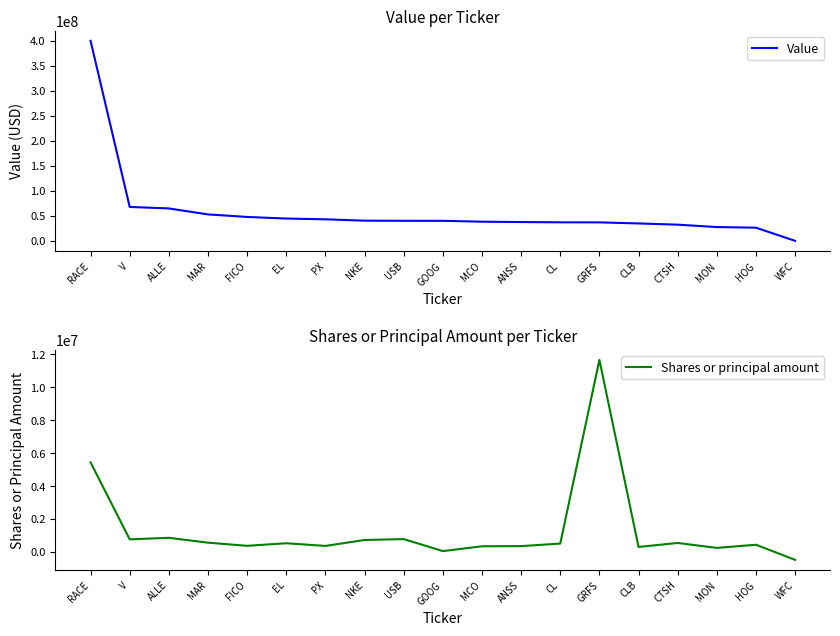

Reading right to left, extract all data points from this chart.

Value: WFC=0	HOG=26336000	MON=27594000	CTSH=32382000	CLB=34836000	GRFS=36979000	CL=37091000	ANSS=37648000	MCO=38332000	GOOG=40097000	USB=40128000	NKE=40391000	PX=43108000	EL=44623000	FICO=47841000	MAR=52897000	ALLE=64858000	V=67859000	RACE=400203000
Shares or principal amount: WFC=-482479	HOG=435298	MON=243765	CTSH=544057	CLB=301562	GRFS=11674189	CL=506776	ANSS=352276	MCO=342125	GOOG=48335	USB=779187	NKE=724758	PX=363478	EL=526278	FICO=371008	MAR=561655	ALLE=856657	V=763572	RACE=5441163